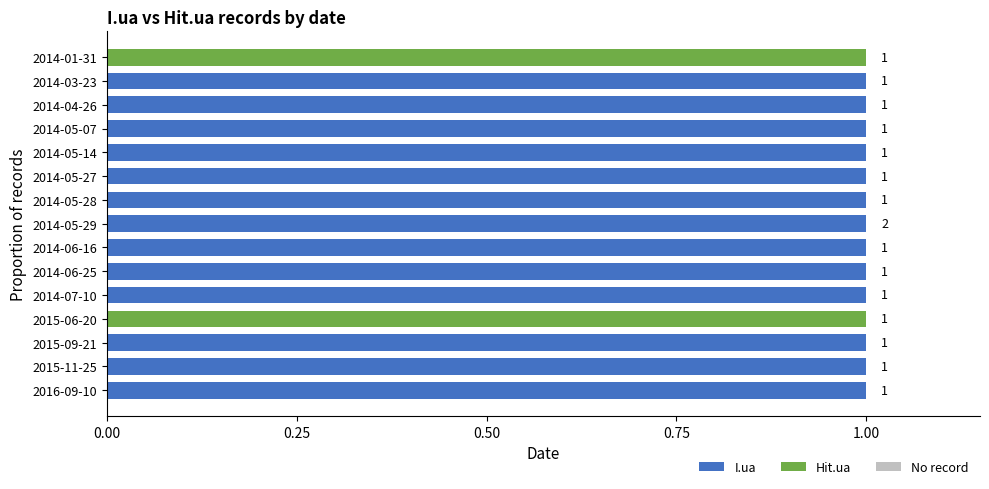

The value of I.ua at 2014-07-10 is 1. True or false?

True